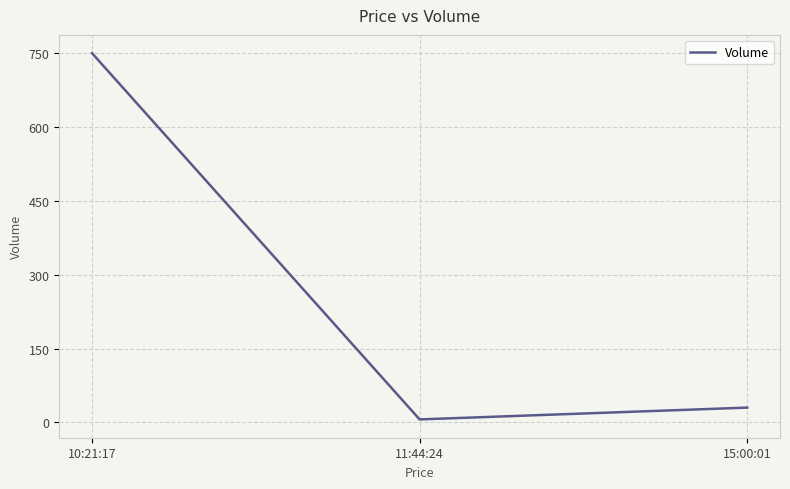

What is the maximum value shown in the chart?

750